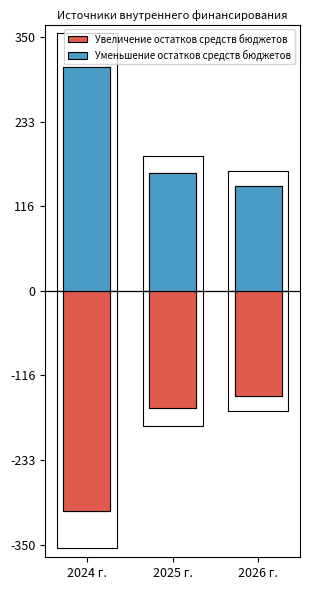

Which series has the largest total across all categories?

Уменьшение остатков средств бюджетов